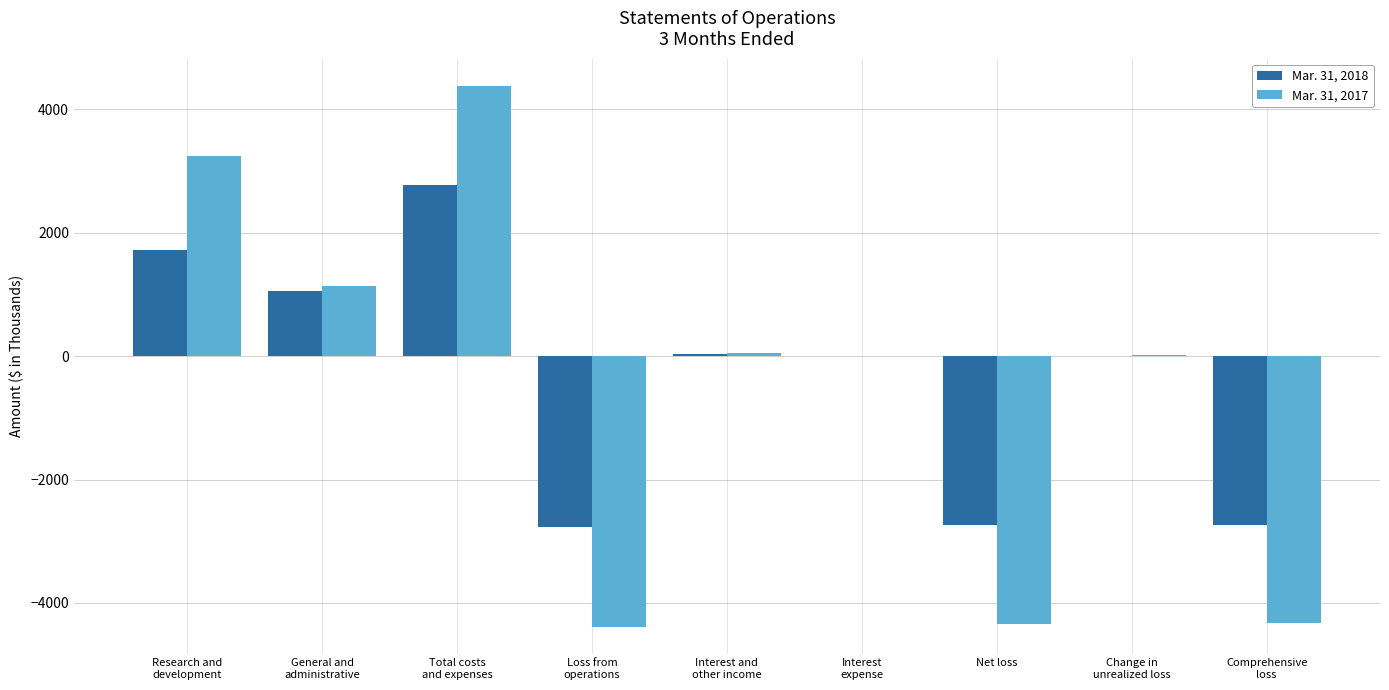

True or false: Mar. 31, 2017 has a value of -2911 at Net loss.

False